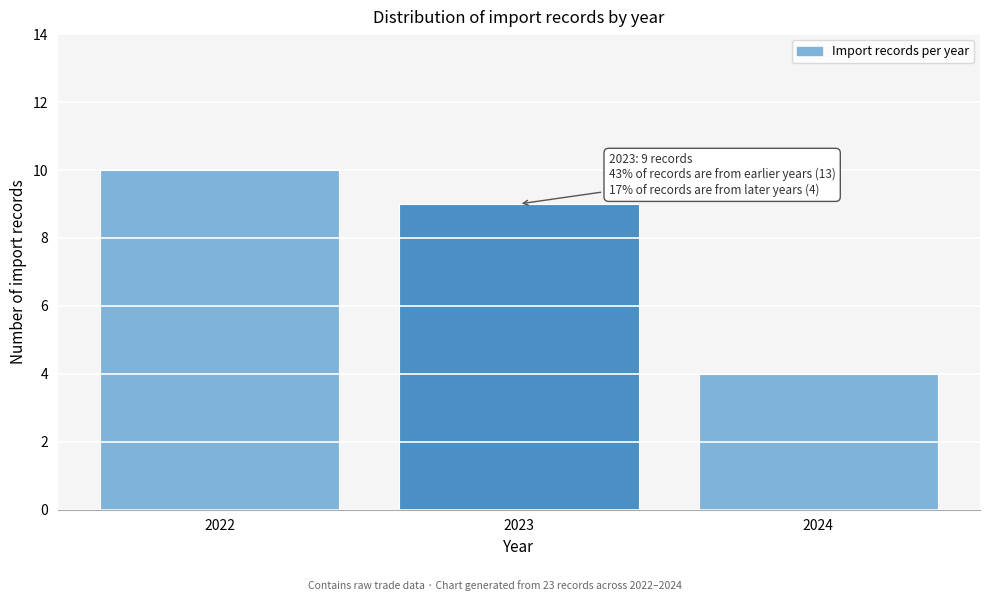

Reading left to right, transcribe all the data shown in this chart.

2022=10	2023=9	2024=4